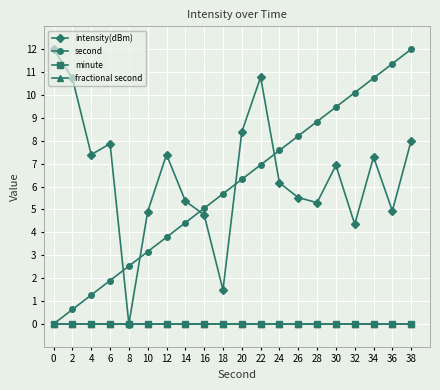

Which series changed the most between 18 and 24?

intensity(dBm)